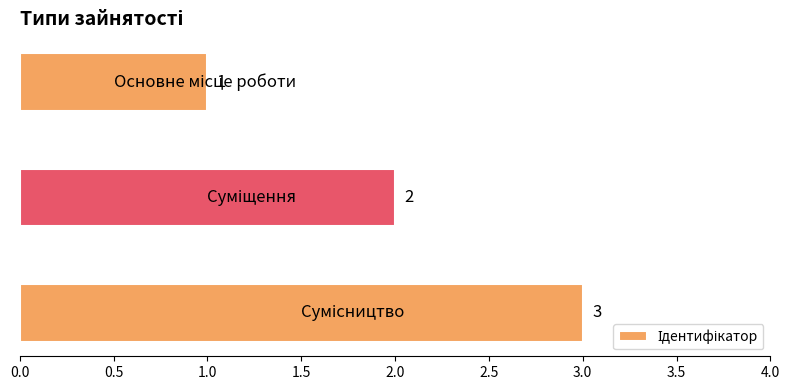

How many values are between 1 and 3?

3